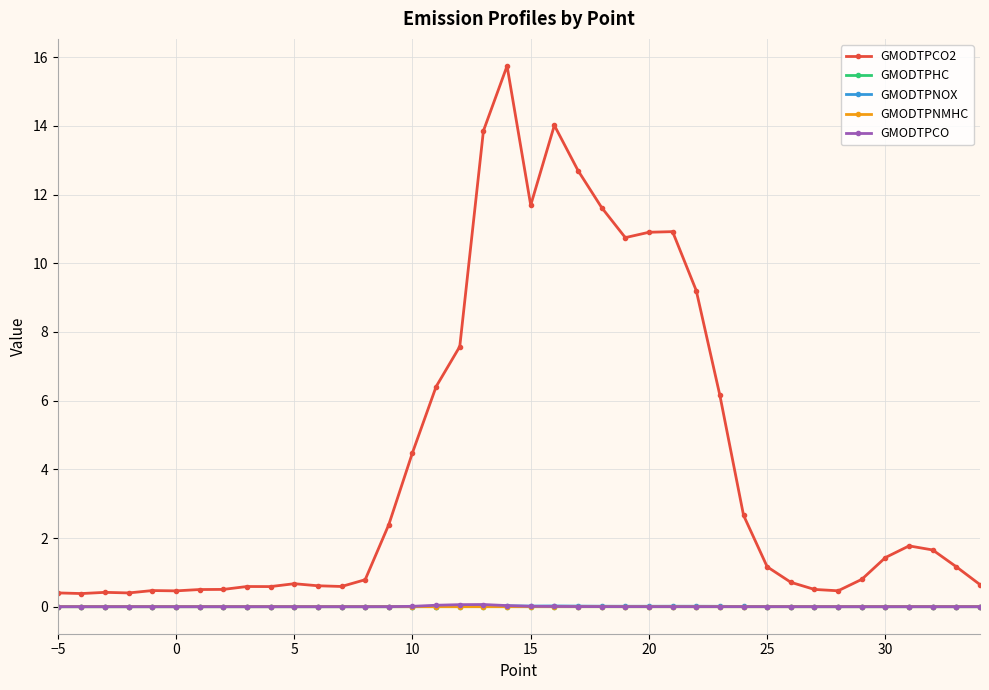

Which series has the largest total across all categories?

GMODTPCO2